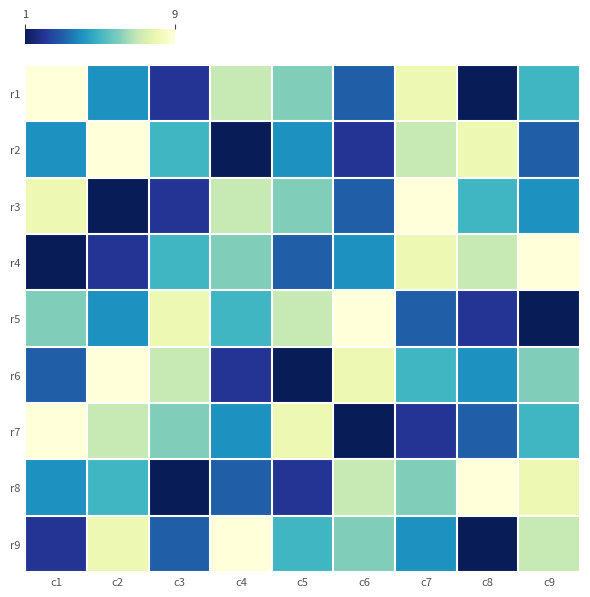

Reading left to right, what are all the values shown in this chart?

r1: c1=9	c2=4	c3=2	c4=7	c5=6	c6=3	c7=8	c8=1	c9=5
r2: c1=4	c2=9	c3=5	c4=1	c5=4	c6=2	c7=7	c8=8	c9=3
r3: c1=8	c2=1	c3=2	c4=7	c5=6	c6=3	c7=9	c8=5	c9=4
r4: c1=1	c2=2	c3=5	c4=6	c5=3	c6=4	c7=8	c8=7	c9=9
r5: c1=6	c2=4	c3=8	c4=5	c5=7	c6=9	c7=3	c8=2	c9=1
r6: c1=3	c2=9	c3=7	c4=2	c5=1	c6=8	c7=5	c8=4	c9=6
r7: c1=9	c2=7	c3=6	c4=4	c5=8	c6=1	c7=2	c8=3	c9=5
r8: c1=4	c2=5	c3=1	c4=3	c5=2	c6=7	c7=6	c8=9	c9=8
r9: c1=2	c2=8	c3=3	c4=9	c5=5	c6=6	c7=4	c8=1	c9=7